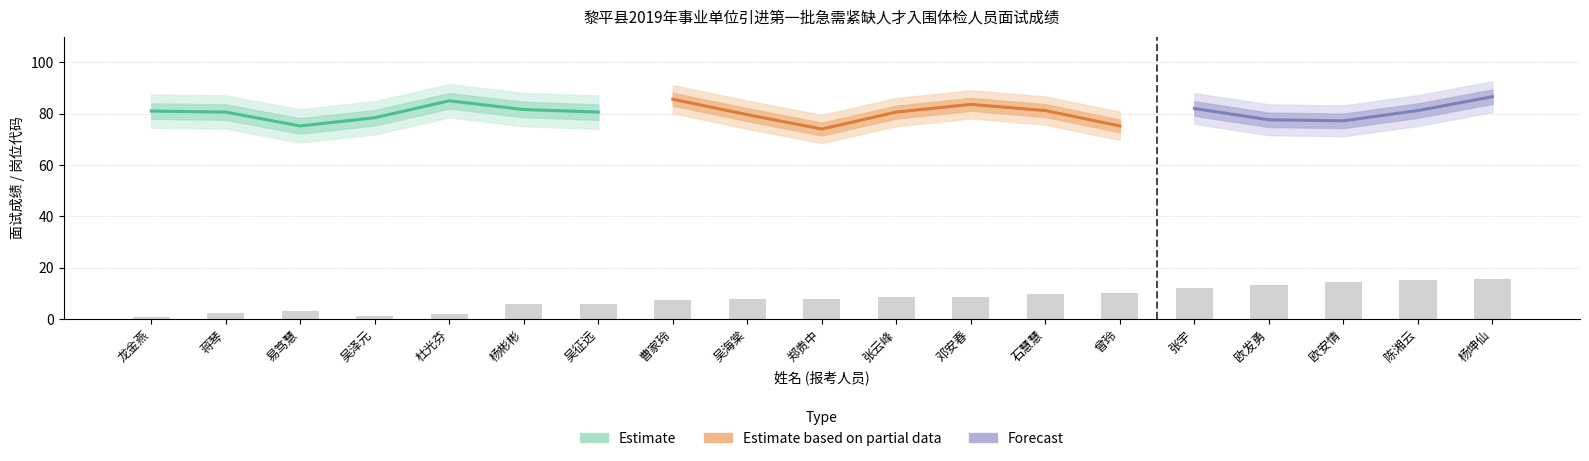

What position from the left is 曾玲?

14